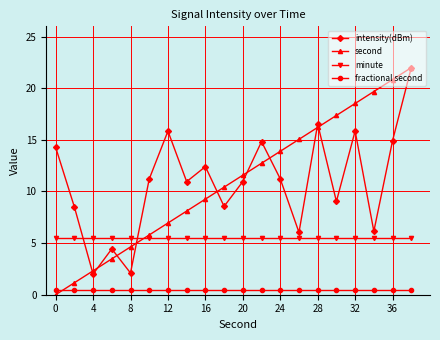

What is the value of the minute point at the 18th from the left?

5.5